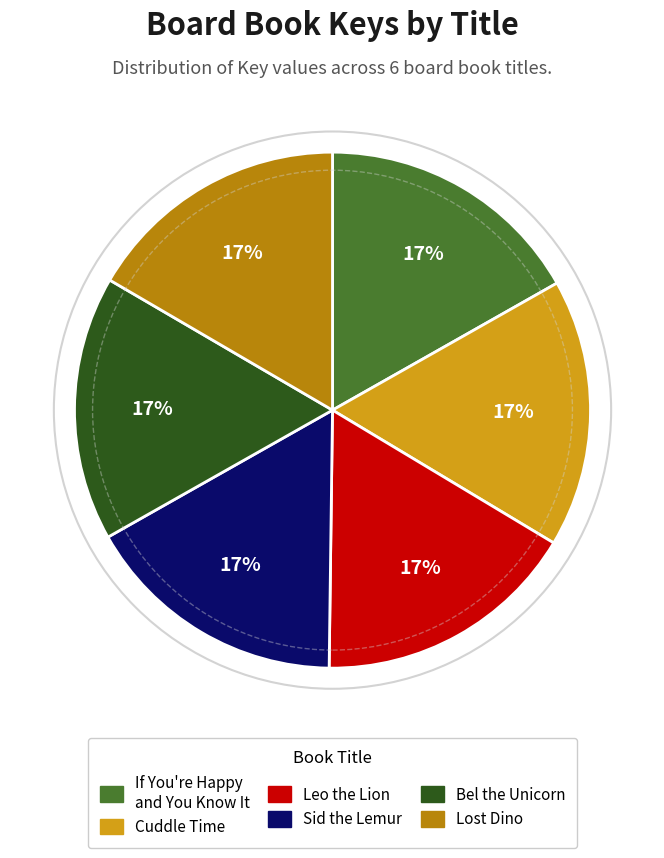

Combined, do Sid the Lemur and Leo the Lion account for over 50%?

No